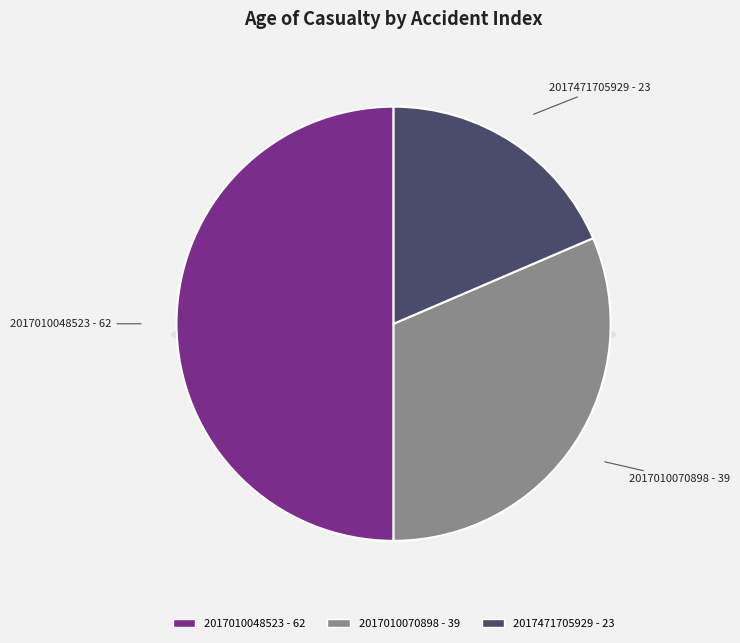

Rank the categories by value from lowest to highest.

2017471705929, 2017010070898, 2017010048523